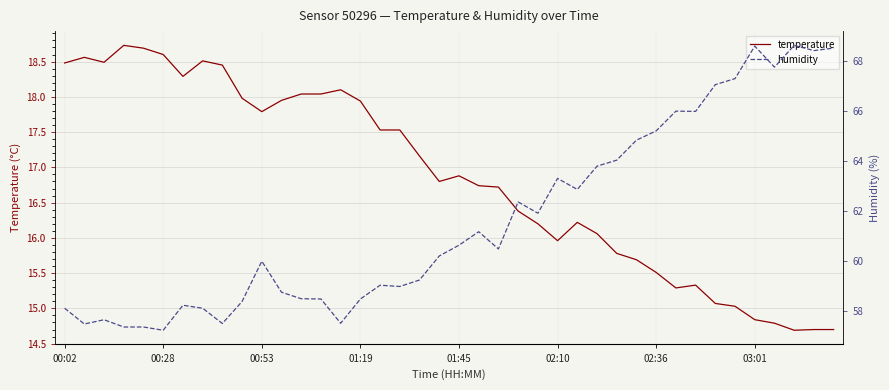

What is the difference between the highest and lowest values at 14?

39.4